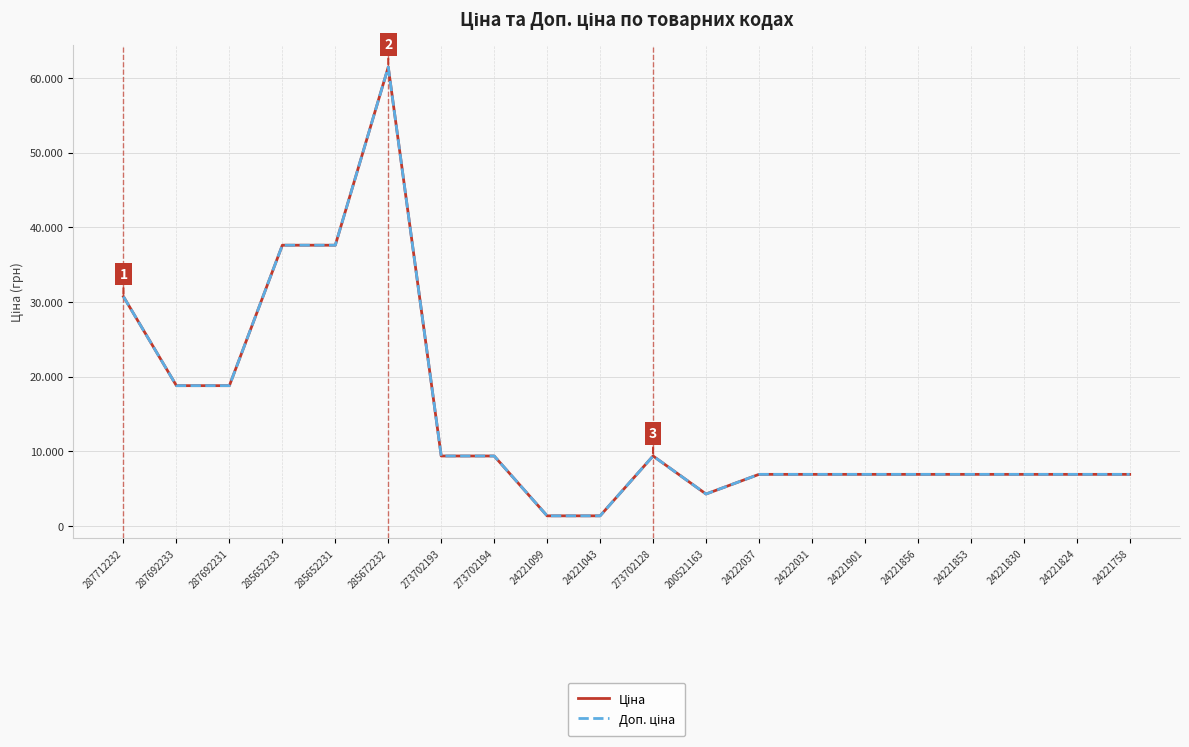

Does the chart display data point markers on the line(s)?

No